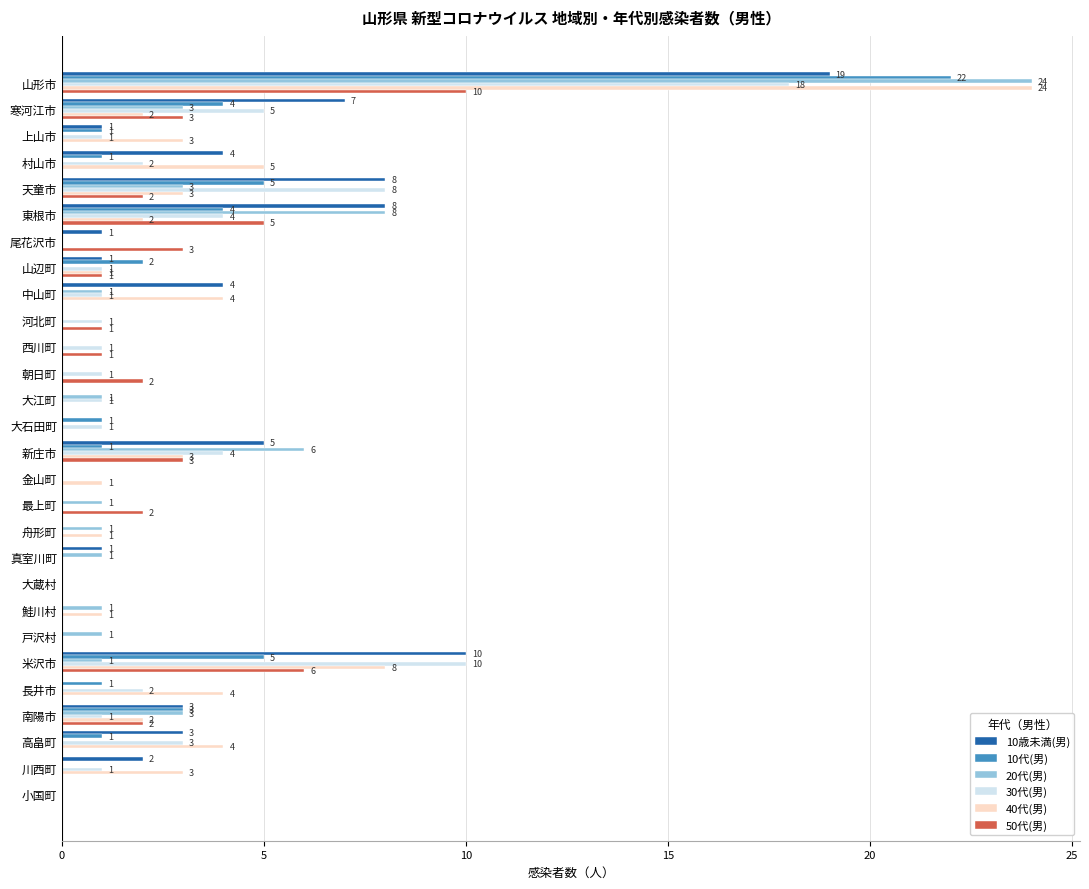

What is the maximum value for 50代(男)?

10